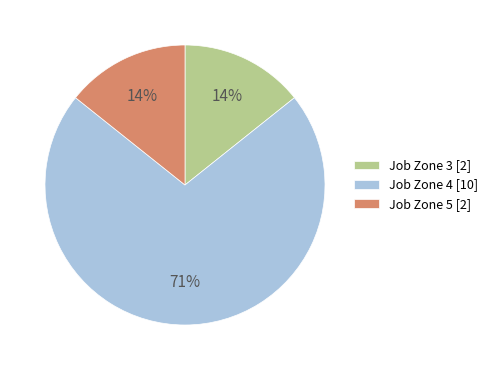

How many slices are in this pie chart?

3